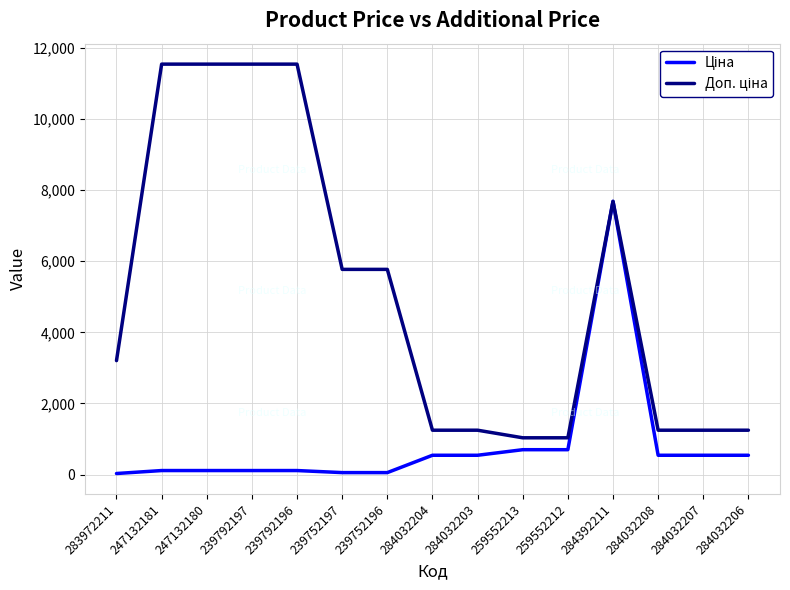

At which category is the sum across all series the highest?

284392211